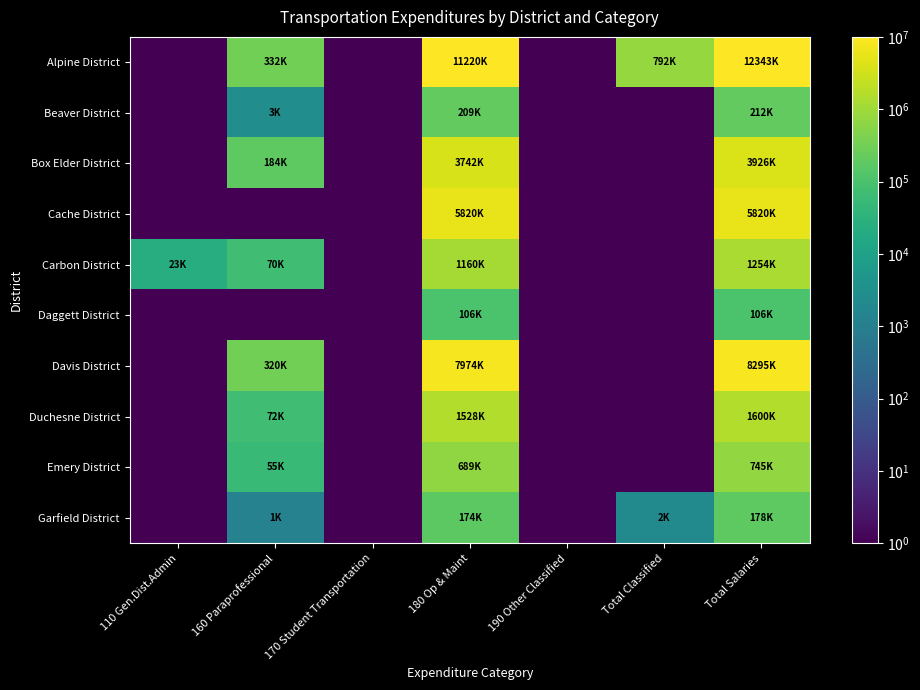

List the series in order of their peak value, lowest first.

Daggett District, Garfield District, Beaver District, Emery District, Carbon District, Duchesne District, Box Elder District, Cache District, Davis District, Alpine District